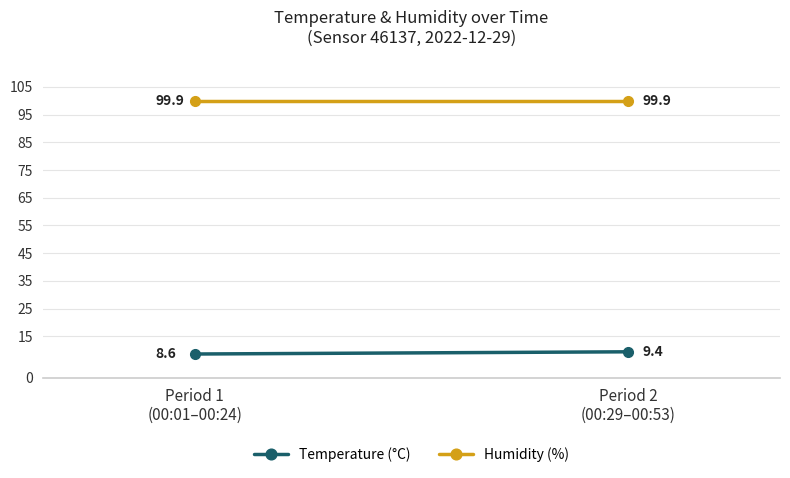

What is the total value across all series at Period 2
(00:29–00:53)?

109.3